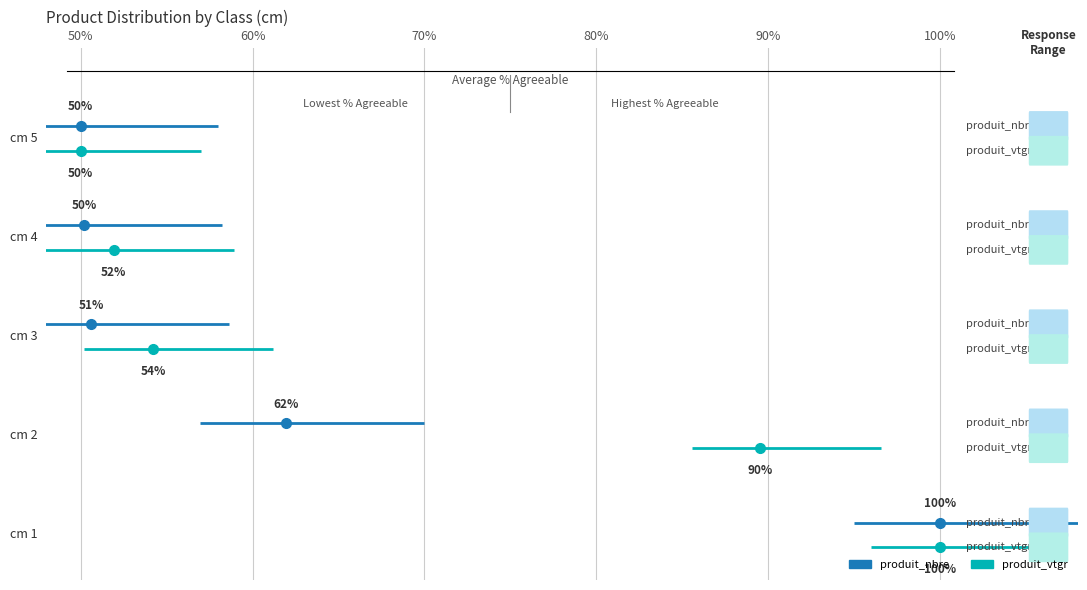

The produit_vtgr series shows -0.5 at 50%. True or false?

False